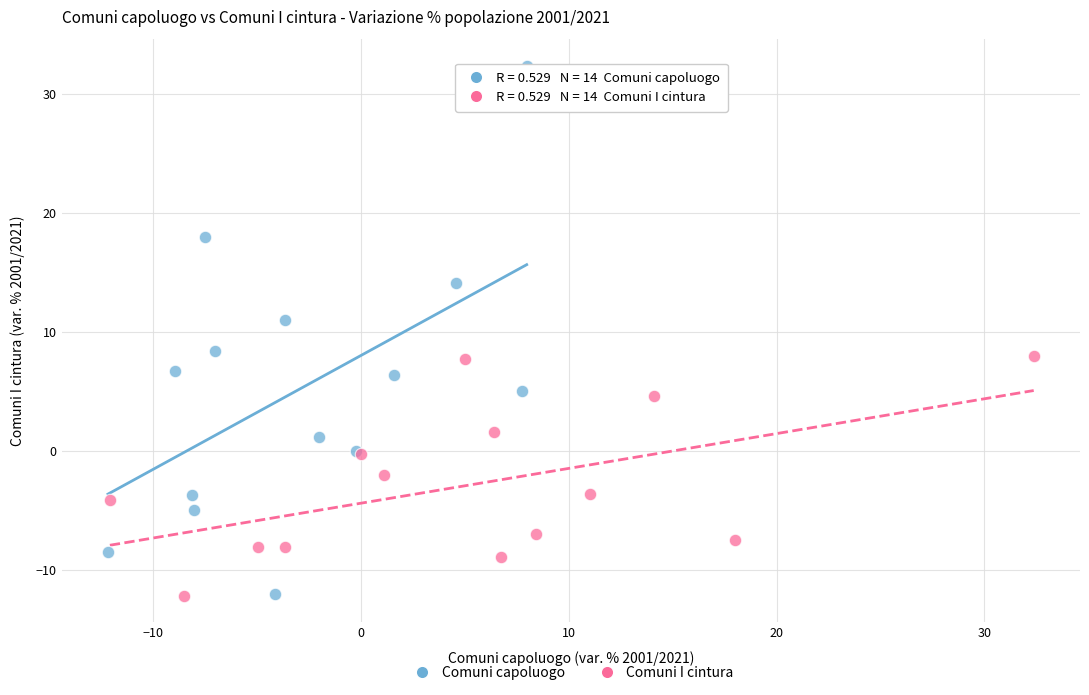

Which series has the largest Y range (max minus min)?

Comuni capoluogo